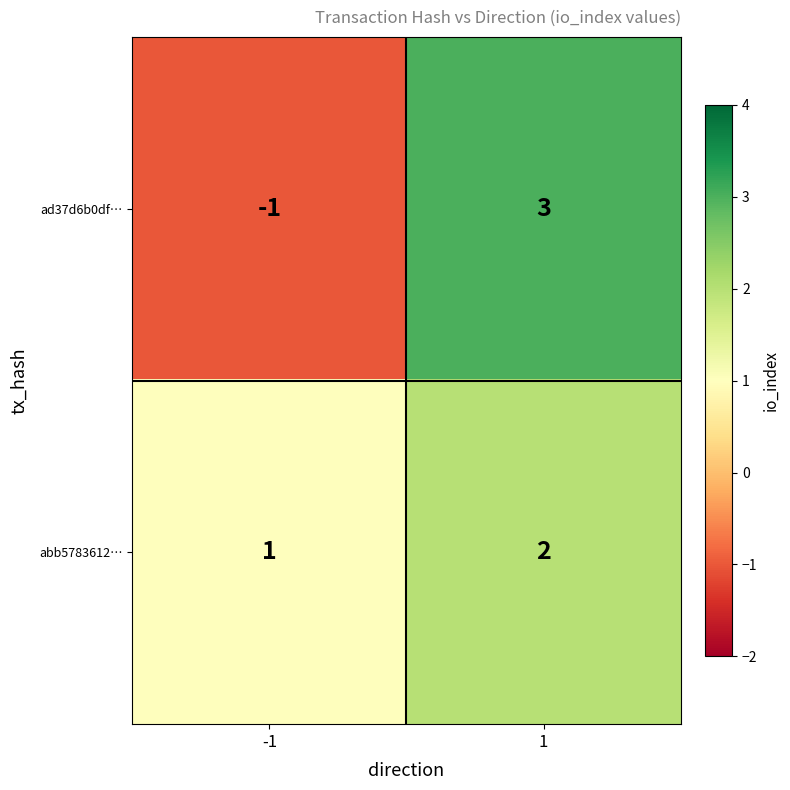

What is the smallest value displayed?

-1